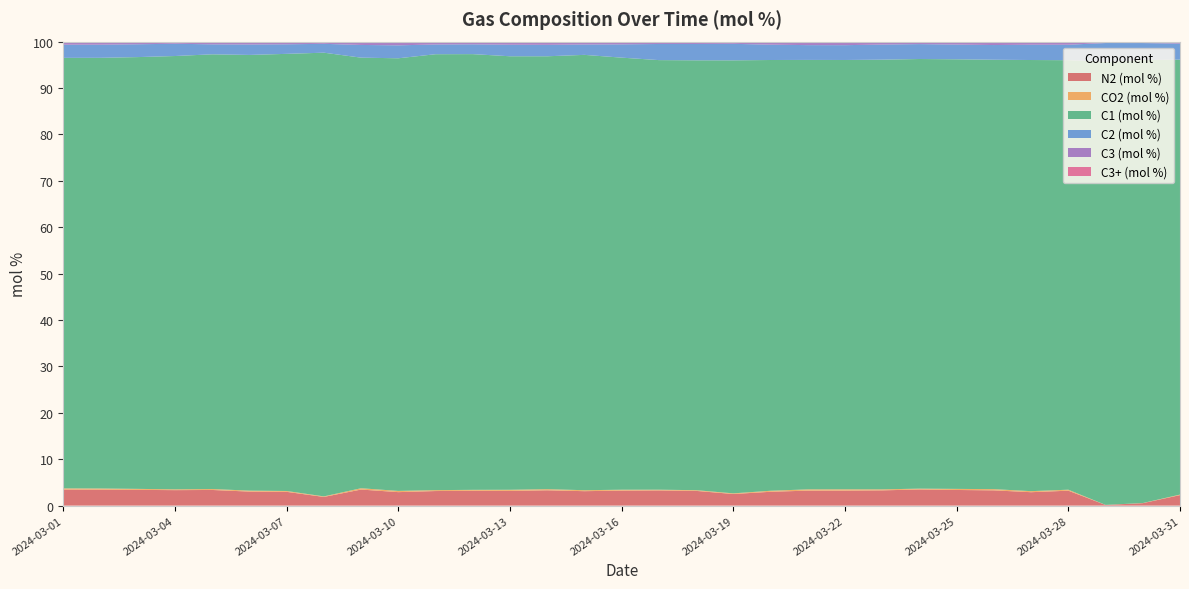

Reading left to right, transcribe all the data shown in this chart.

N2 (mol %): 2024-03-01=3.5	2024-03-02=3.4	2024-03-03=3.4	2024-03-04=3.3	2024-03-05=3.4	2024-03-06=3.0	2024-03-07=3.0	2024-03-08=1.9	2024-03-09=3.5	2024-03-10=2.9	2024-03-11=3.1	2024-03-12=3.2	2024-03-13=3.2	2024-03-14=3.3	2024-03-15=3.1	2024-03-16=3.2	2024-03-17=3.3	2024-03-18=3.2	2024-03-19=2.5	2024-03-20=3.0	2024-03-21=3.2	2024-03-22=3.2	2024-03-23=3.3	2024-03-24=3.5	2024-03-25=3.4	2024-03-26=3.3	2024-03-27=2.9	2024-03-28=3.2	2024-03-29=0.1	2024-03-30=0.5	2024-03-31=2.3
CO2 (mol %): 2024-03-01=0.3	2024-03-02=0.2	2024-03-03=0.2	2024-03-04=0.2	2024-03-05=0.2	2024-03-06=0.2	2024-03-07=0.2	2024-03-08=0.1	2024-03-09=0.3	2024-03-10=0.3	2024-03-11=0.2	2024-03-12=0.2	2024-03-13=0.2	2024-03-14=0.2	2024-03-15=0.2	2024-03-16=0.2	2024-03-17=0.2	2024-03-18=0.2	2024-03-19=0.1	2024-03-20=0.2	2024-03-21=0.3	2024-03-22=0.3	2024-03-23=0.2	2024-03-24=0.2	2024-03-25=0.2	2024-03-26=0.3	2024-03-27=0.2	2024-03-28=0.2	2024-03-29=0.0	2024-03-30=0.0	2024-03-31=0.1
C1 (mol %): 2024-03-01=92.8	2024-03-02=92.8	2024-03-03=93.1	2024-03-04=93.4	2024-03-05=93.7	2024-03-06=93.9	2024-03-07=94.2	2024-03-08=95.6	2024-03-09=92.8	2024-03-10=93.2	2024-03-11=93.9	2024-03-12=93.9	2024-03-13=93.4	2024-03-14=93.3	2024-03-15=93.8	2024-03-16=93.1	2024-03-17=92.6	2024-03-18=92.6	2024-03-19=93.3	2024-03-20=92.8	2024-03-21=92.6	2024-03-22=92.5	2024-03-23=92.6	2024-03-24=92.6	2024-03-25=92.6	2024-03-26=92.5	2024-03-27=92.9	2024-03-28=92.6	2024-03-29=95.5	2024-03-30=95.5	2024-03-31=93.7
C2 (mol %): 2024-03-01=2.8	2024-03-02=2.8	2024-03-03=2.8	2024-03-04=2.6	2024-03-05=2.2	2024-03-06=2.3	2024-03-07=2.1	2024-03-08=1.9	2024-03-09=2.7	2024-03-10=2.8	2024-03-11=2.1	2024-03-12=2.1	2024-03-13=2.5	2024-03-14=2.5	2024-03-15=2.2	2024-03-16=2.9	2024-03-17=3.5	2024-03-18=3.5	2024-03-19=3.6	2024-03-20=3.3	2024-03-21=3.2	2024-03-22=3.2	2024-03-23=3.3	2024-03-24=3.2	2024-03-25=3.2	2024-03-26=3.2	2024-03-27=3.3	2024-03-28=3.3	2024-03-29=4.1	2024-03-30=3.7	2024-03-31=3.5
C3 (mol %): 2024-03-01=0.4	2024-03-02=0.4	2024-03-03=0.4	2024-03-04=0.3	2024-03-05=0.4	2024-03-06=0.4	2024-03-07=0.4	2024-03-08=0.3	2024-03-09=0.5	2024-03-10=0.5	2024-03-11=0.4	2024-03-12=0.4	2024-03-13=0.4	2024-03-14=0.4	2024-03-15=0.4	2024-03-16=0.4	2024-03-17=0.3	2024-03-18=0.3	2024-03-19=0.3	2024-03-20=0.4	2024-03-21=0.5	2024-03-22=0.5	2024-03-23=0.4	2024-03-24=0.3	2024-03-25=0.4	2024-03-26=0.5	2024-03-27=0.4	2024-03-28=0.4	2024-03-29=0.2	2024-03-30=0.2	2024-03-31=0.3
C3+ (mol %): 2024-03-01=0.7	2024-03-02=0.7	2024-03-03=0.6	2024-03-04=0.5	2024-03-05=0.6	2024-03-06=0.6	2024-03-07=0.6	2024-03-08=0.5	2024-03-09=0.7	2024-03-10=0.8	2024-03-11=0.6	2024-03-12=0.6	2024-03-13=0.7	2024-03-14=0.7	2024-03-15=0.6	2024-03-16=0.6	2024-03-17=0.5	2024-03-18=0.5	2024-03-19=0.5	2024-03-20=0.7	2024-03-21=0.8	2024-03-22=0.8	2024-03-23=0.6	2024-03-24=0.5	2024-03-25=0.6	2024-03-26=0.7	2024-03-27=0.7	2024-03-28=0.7	2024-03-29=0.3	2024-03-30=0.3	2024-03-31=0.4